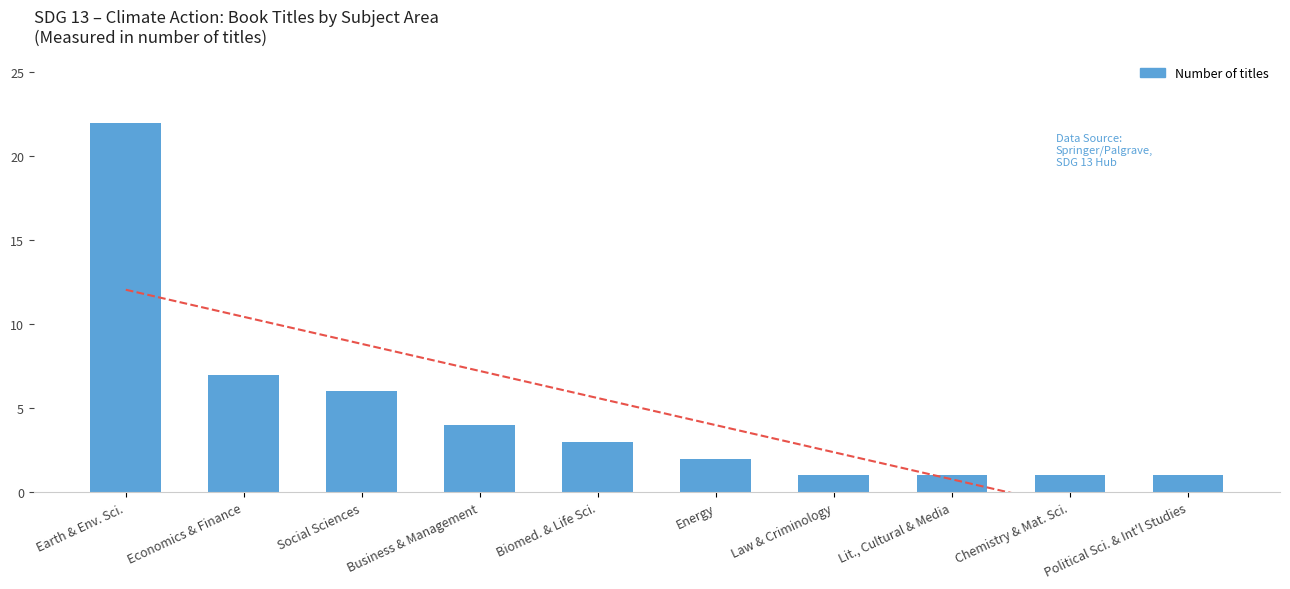

What is the label of the 1st bar from the left?

Earth & Env. Sci.